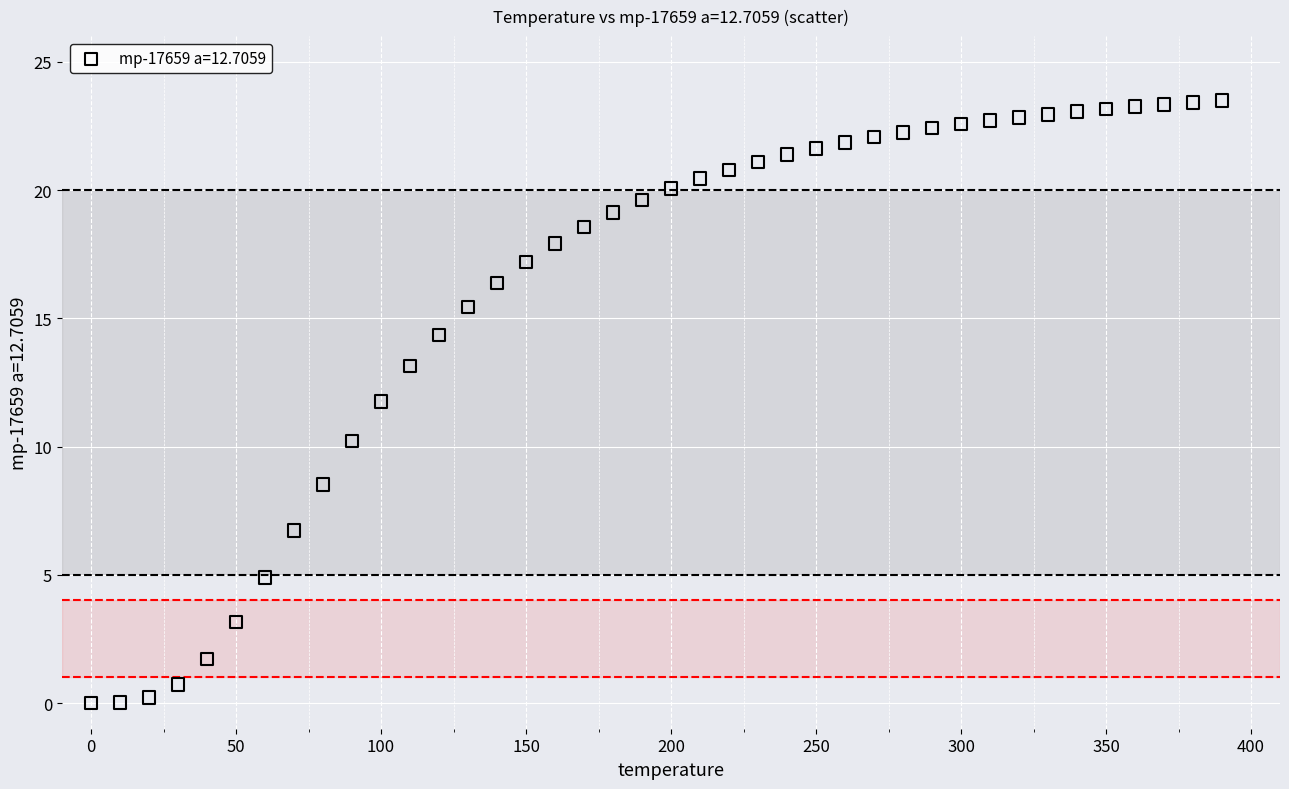

What is the range of X values (max minus min)?

390.0